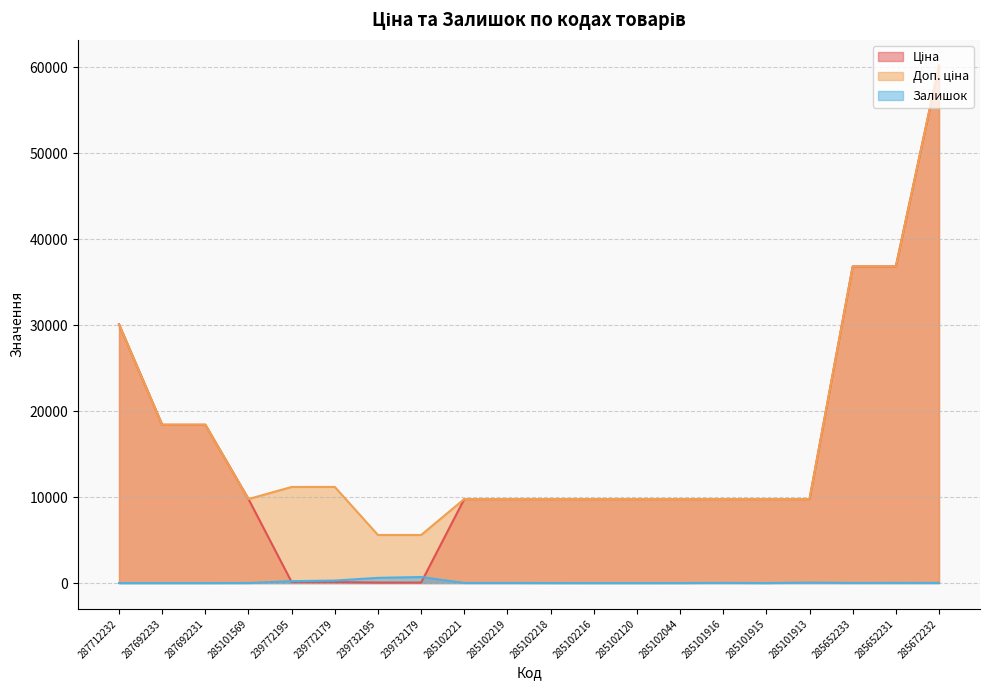

What is the difference between the highest and lowest values at 287692233?

18420.9